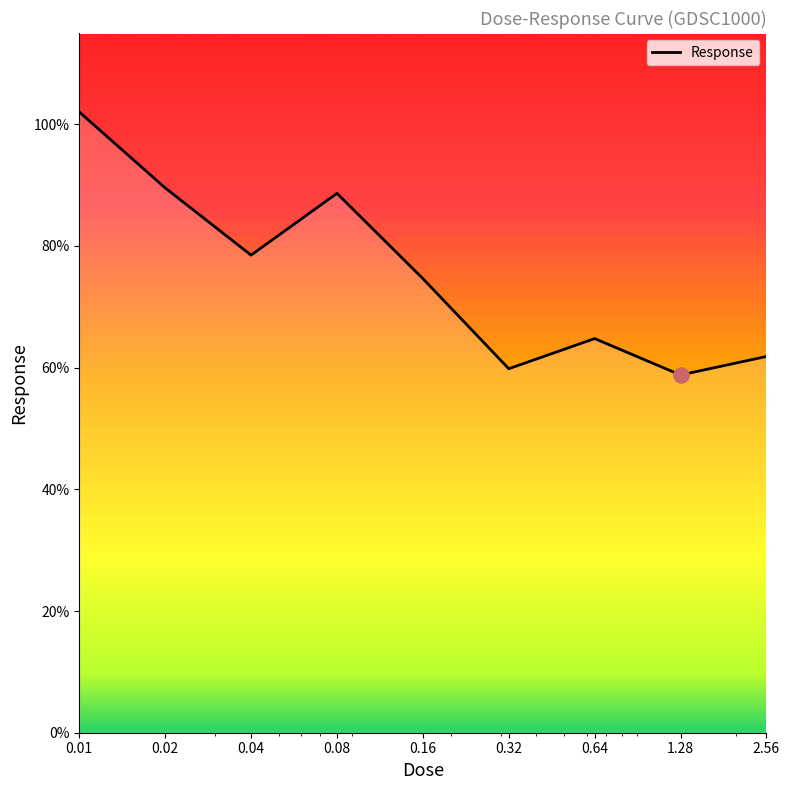

What is the difference between the maximum and minimum values?

43.2